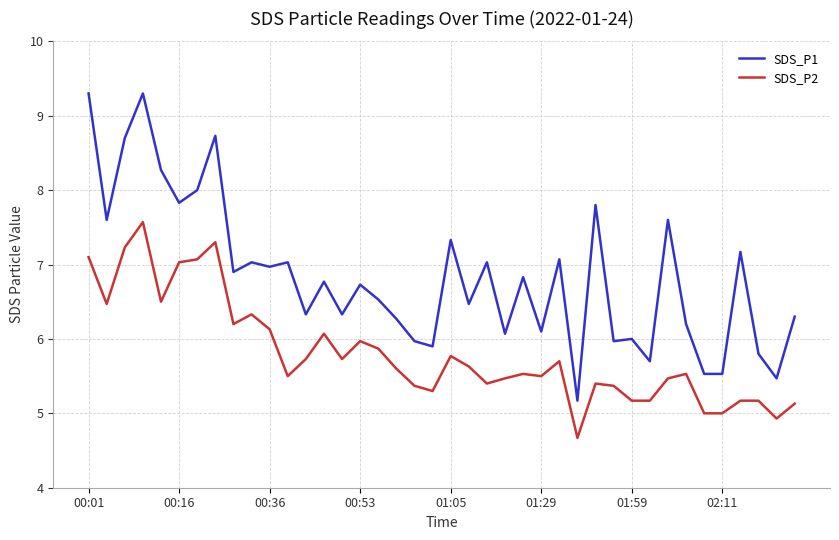

True or false: SDS_P1 and SDS_P2 cross at least once.

False